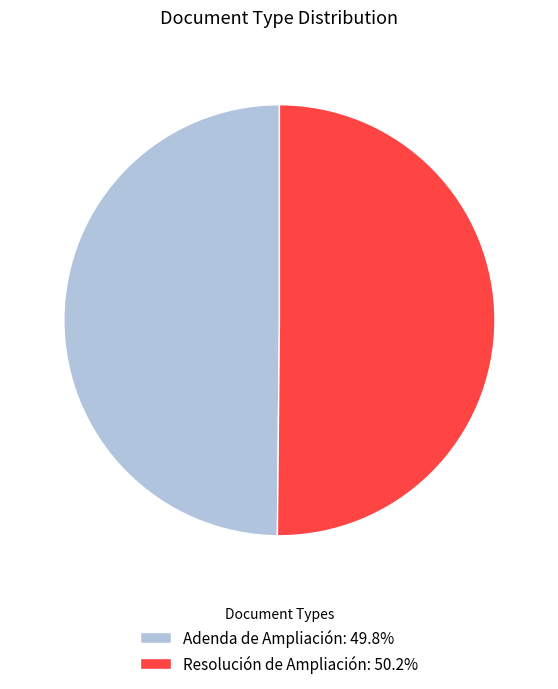

Is the sum of Adenda de Ampliación: 49.8% and Resolución de Ampliación: 50.2% greater than half?

Yes